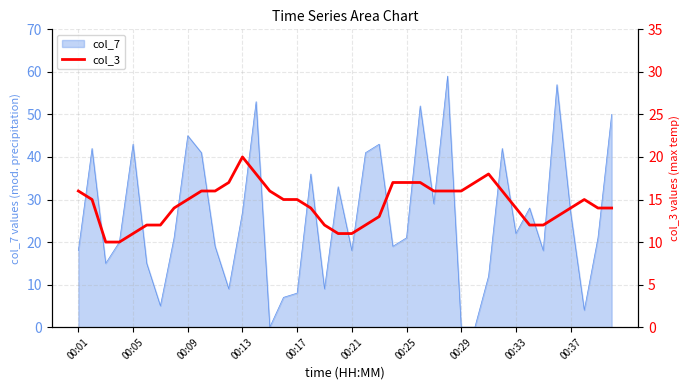

Is it true that col_7 equals 47 at 00:13?

False